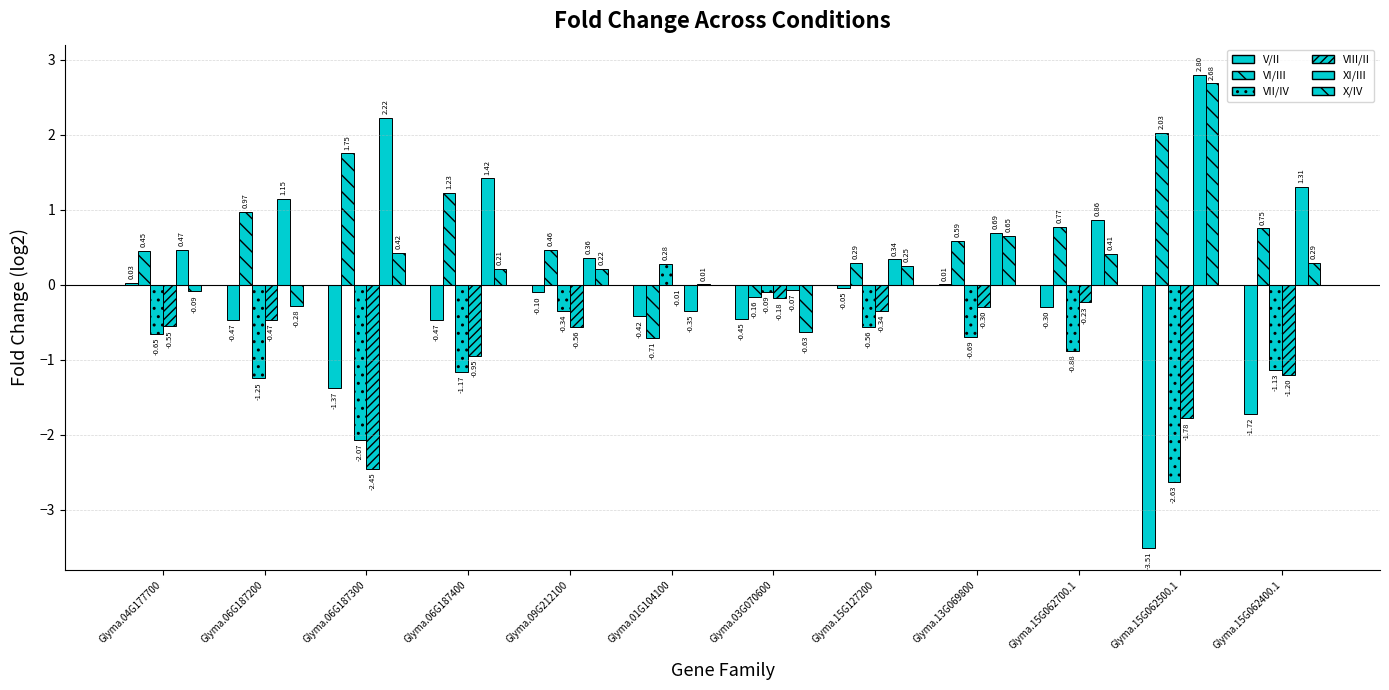

What is the label of the 9th bar from the left?

Glyma.13G069800